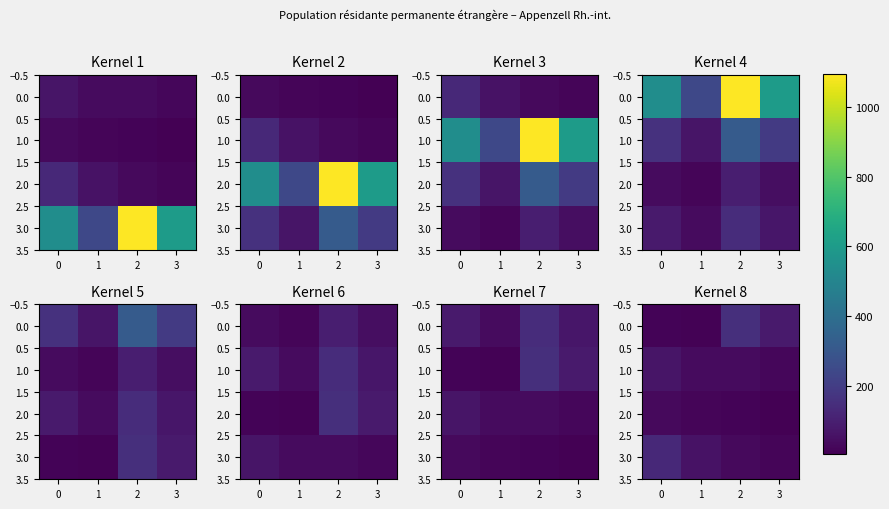

What is the total value across all series at 1?

120